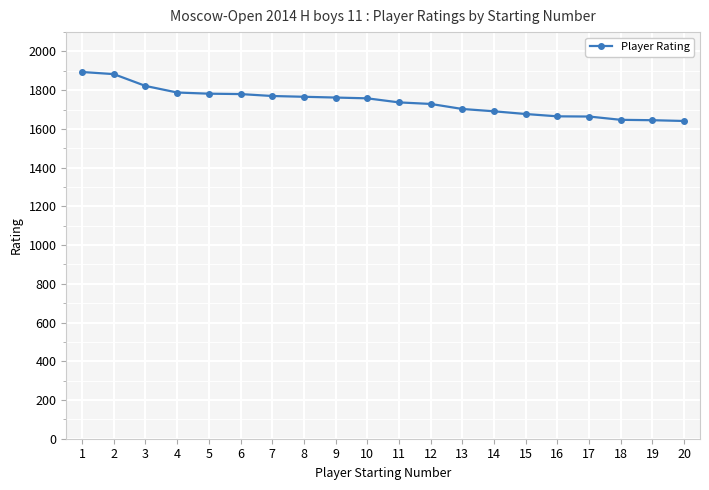

Is it true that the value at 1 is 3251?

False